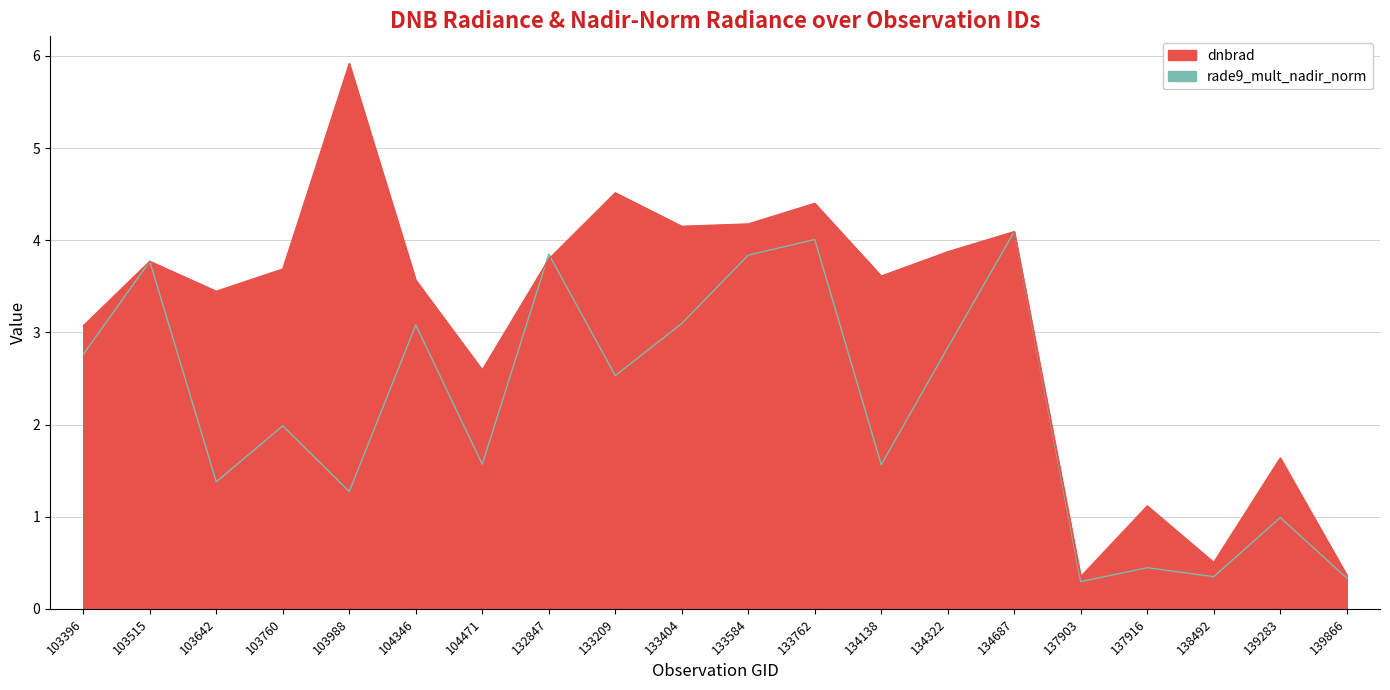

The rade9_mult_nadir_norm series shows 5.7 at 134687. True or false?

False